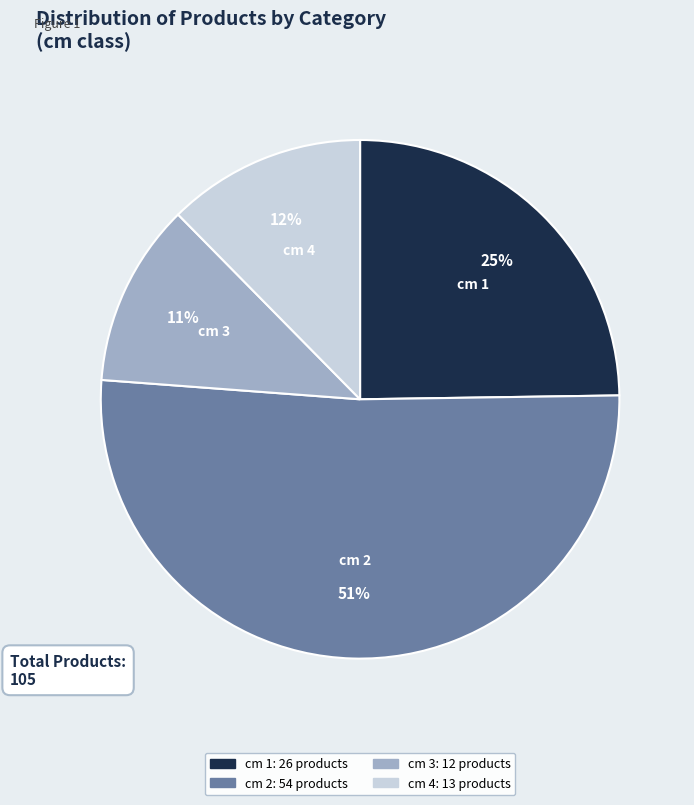

Rank the categories by value from highest to lowest.

cm 2, cm 1, cm 4, cm 3